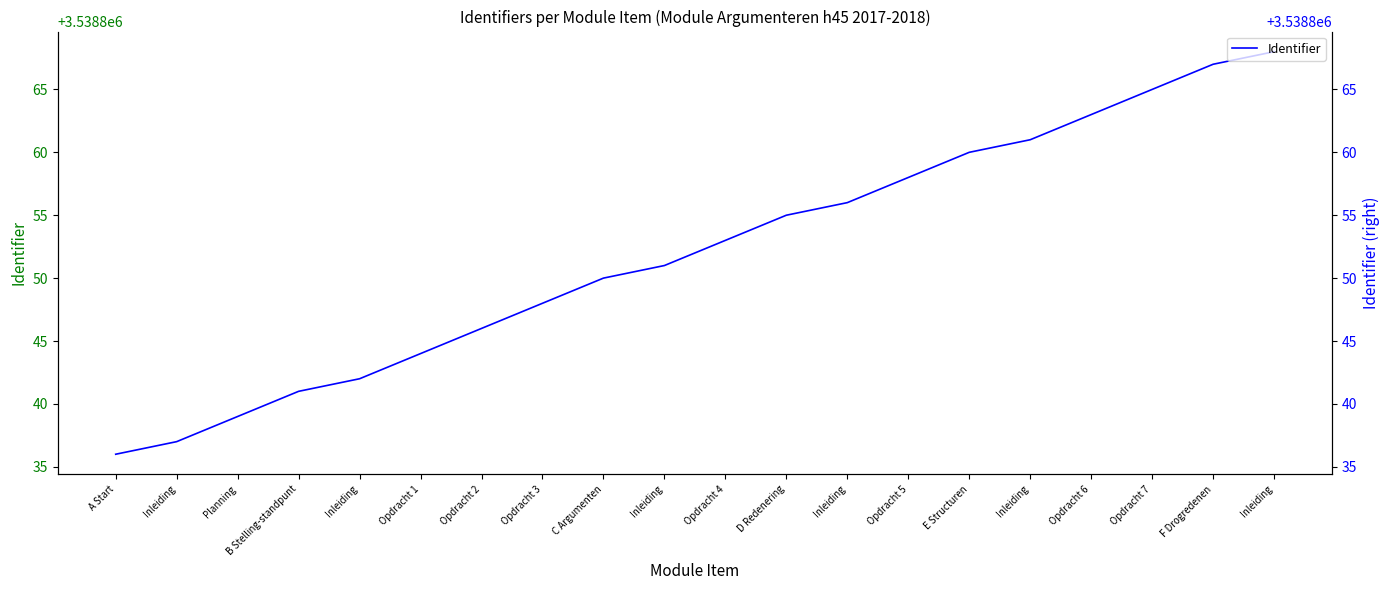

What is the change in value from Opdracht 4 to Inleiding?

+15